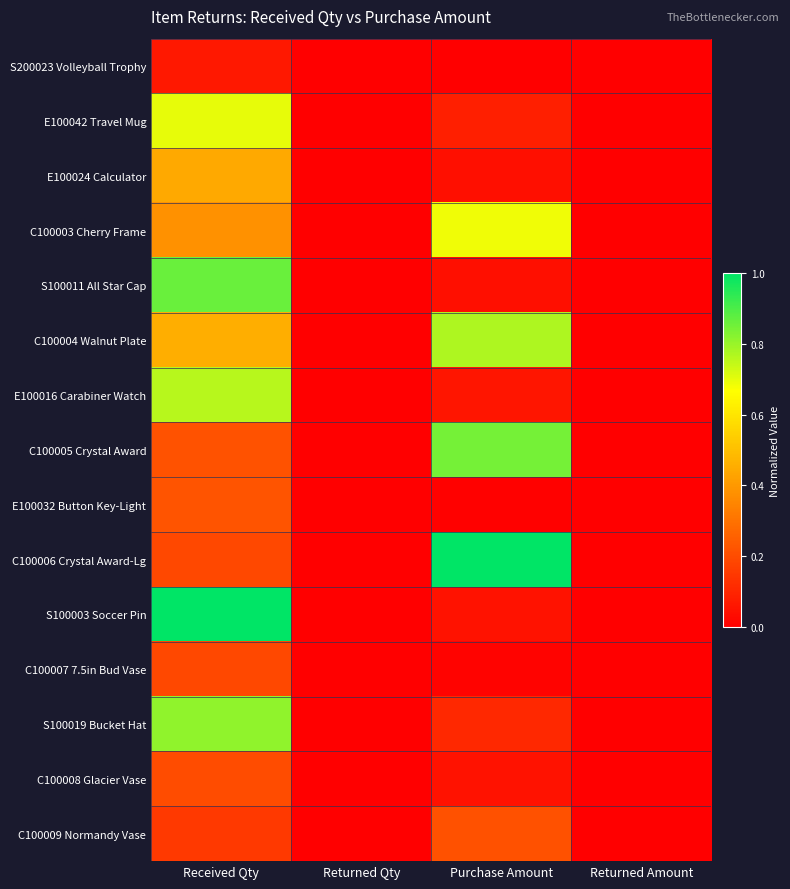

Reading right to left, what are all the values shown in this chart?

S200023 Volleyball Trophy: Returned Amount=0.0	Purchase Amount=0.0	Returned Qty=0.0	Received Qty=0.1
E100042 Travel Mug: Returned Amount=0.0	Purchase Amount=0.1	Returned Qty=0.0	Received Qty=0.7
E100024 Calculator: Returned Amount=0.0	Purchase Amount=0.0	Returned Qty=0.0	Received Qty=0.4
C100003 Cherry Frame: Returned Amount=0.0	Purchase Amount=0.7	Returned Qty=0.0	Received Qty=0.4
S100011 All Star Cap: Returned Amount=0.0	Purchase Amount=0.0	Returned Qty=0.0	Received Qty=0.9
C100004 Walnut Plate: Returned Amount=0.0	Purchase Amount=0.8	Returned Qty=0.0	Received Qty=0.5
E100016 Carabiner Watch: Returned Amount=0.0	Purchase Amount=0.1	Returned Qty=0.0	Received Qty=0.8
C100005 Crystal Award: Returned Amount=0.0	Purchase Amount=0.8	Returned Qty=0.0	Received Qty=0.2
E100032 Button Key-Light: Returned Amount=0.0	Purchase Amount=0.0	Returned Qty=0.0	Received Qty=0.2
C100006 Crystal Award-Lg: Returned Amount=0.0	Purchase Amount=1.0	Returned Qty=0.0	Received Qty=0.2
S100003 Soccer Pin: Returned Amount=0.0	Purchase Amount=0.0	Returned Qty=0.0	Received Qty=1.0
C100007 7.5in Bud Vase: Returned Amount=0.0	Purchase Amount=0.0	Returned Qty=0.0	Received Qty=0.2
S100019 Bucket Hat: Returned Amount=0.0	Purchase Amount=0.1	Returned Qty=0.0	Received Qty=0.8
C100008 Glacier Vase: Returned Amount=0.0	Purchase Amount=0.0	Returned Qty=0.0	Received Qty=0.2
C100009 Normandy Vase: Returned Amount=0.0	Purchase Amount=0.2	Returned Qty=0.0	Received Qty=0.2